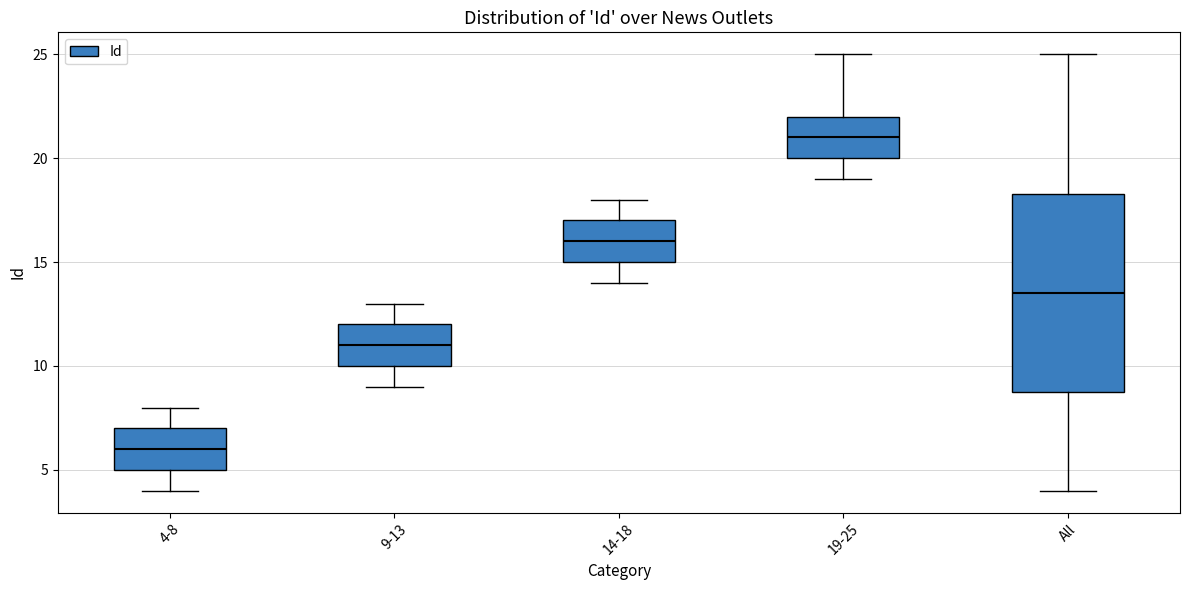

Which box has the highest median line?

19-25